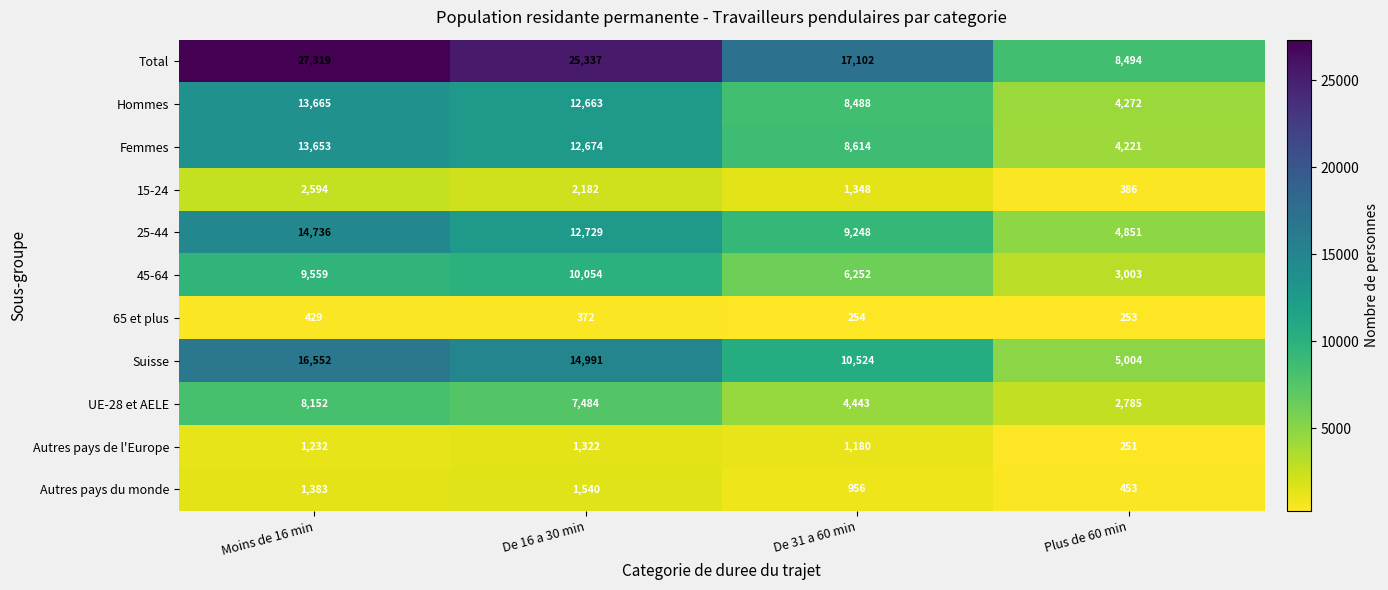

List the labels in order of Autres pays du monde value, smallest first.

Plus de 60 min, De 31 a 60 min, Moins de 16 min, De 16 a 30 min